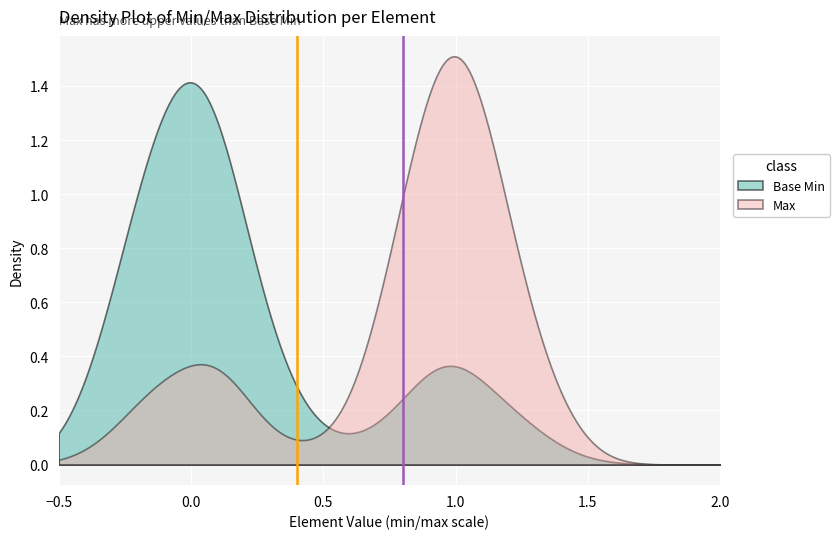

List the series in order of their overall mean, highest first.

Max, Base Min